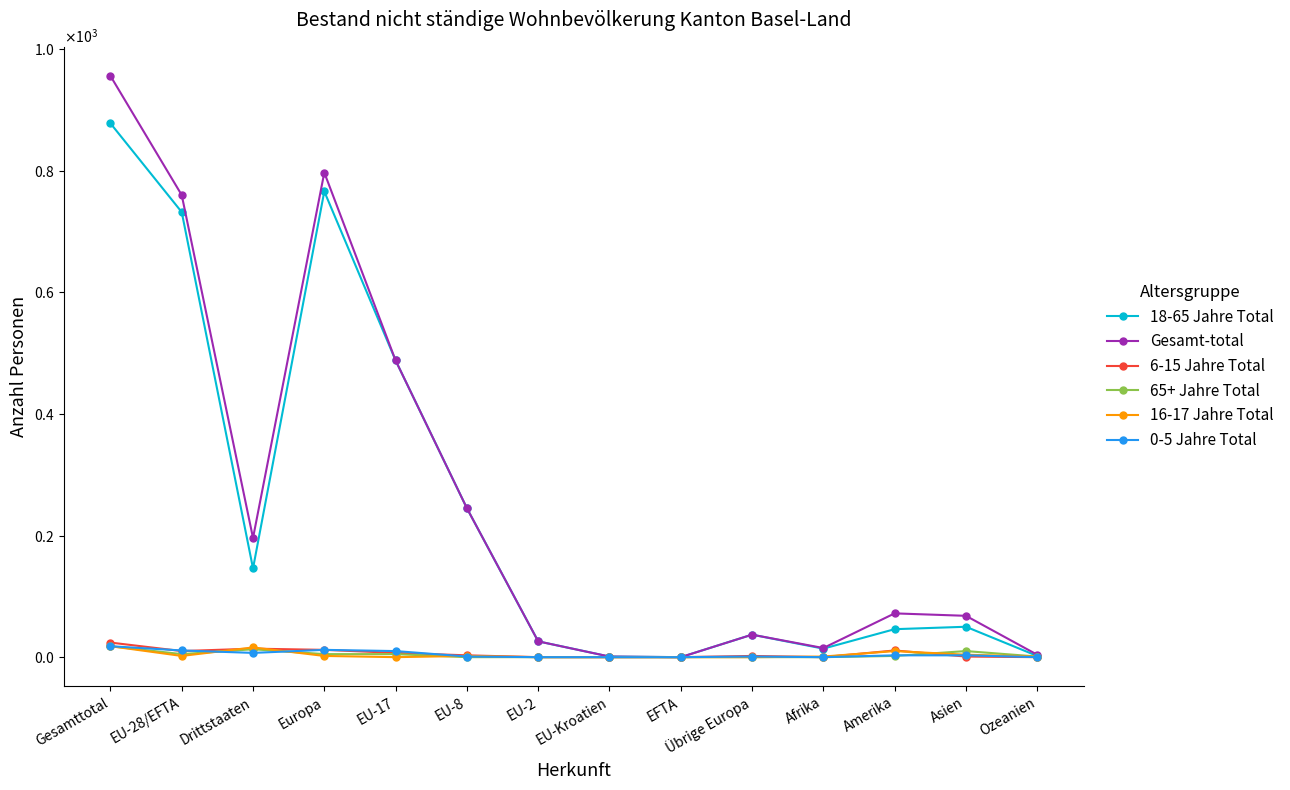

What are all the series names shown in the legend?

18-65 Jahre Total, Gesamt-total, 6-15 Jahre Total, 65+ Jahre Total, 16-17 Jahre Total, 0-5 Jahre Total